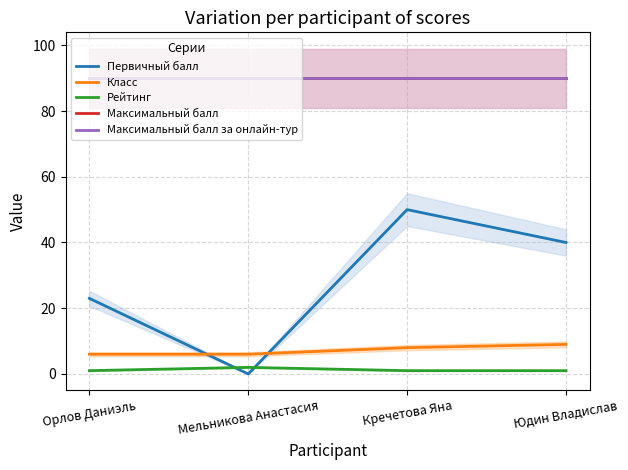

What is the difference between the maximum and minimum values in the Первичный балл series?

50